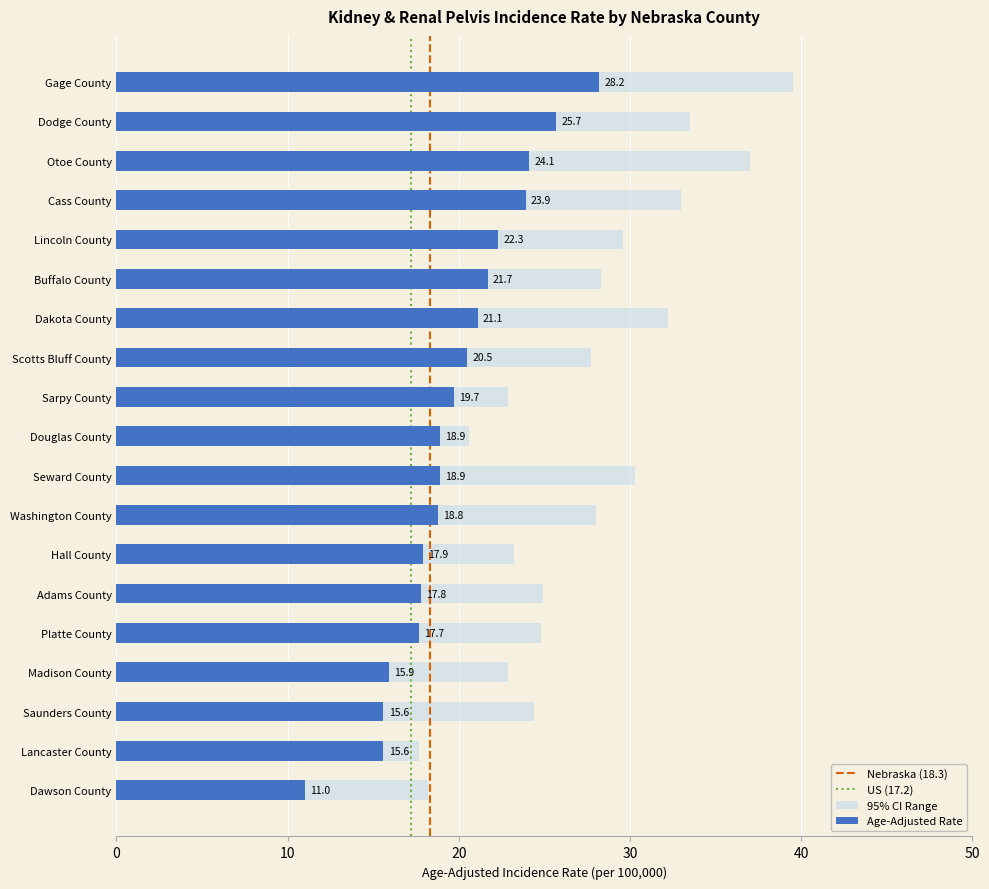

At which category does the chart reach its minimum across all series?

Dawson County